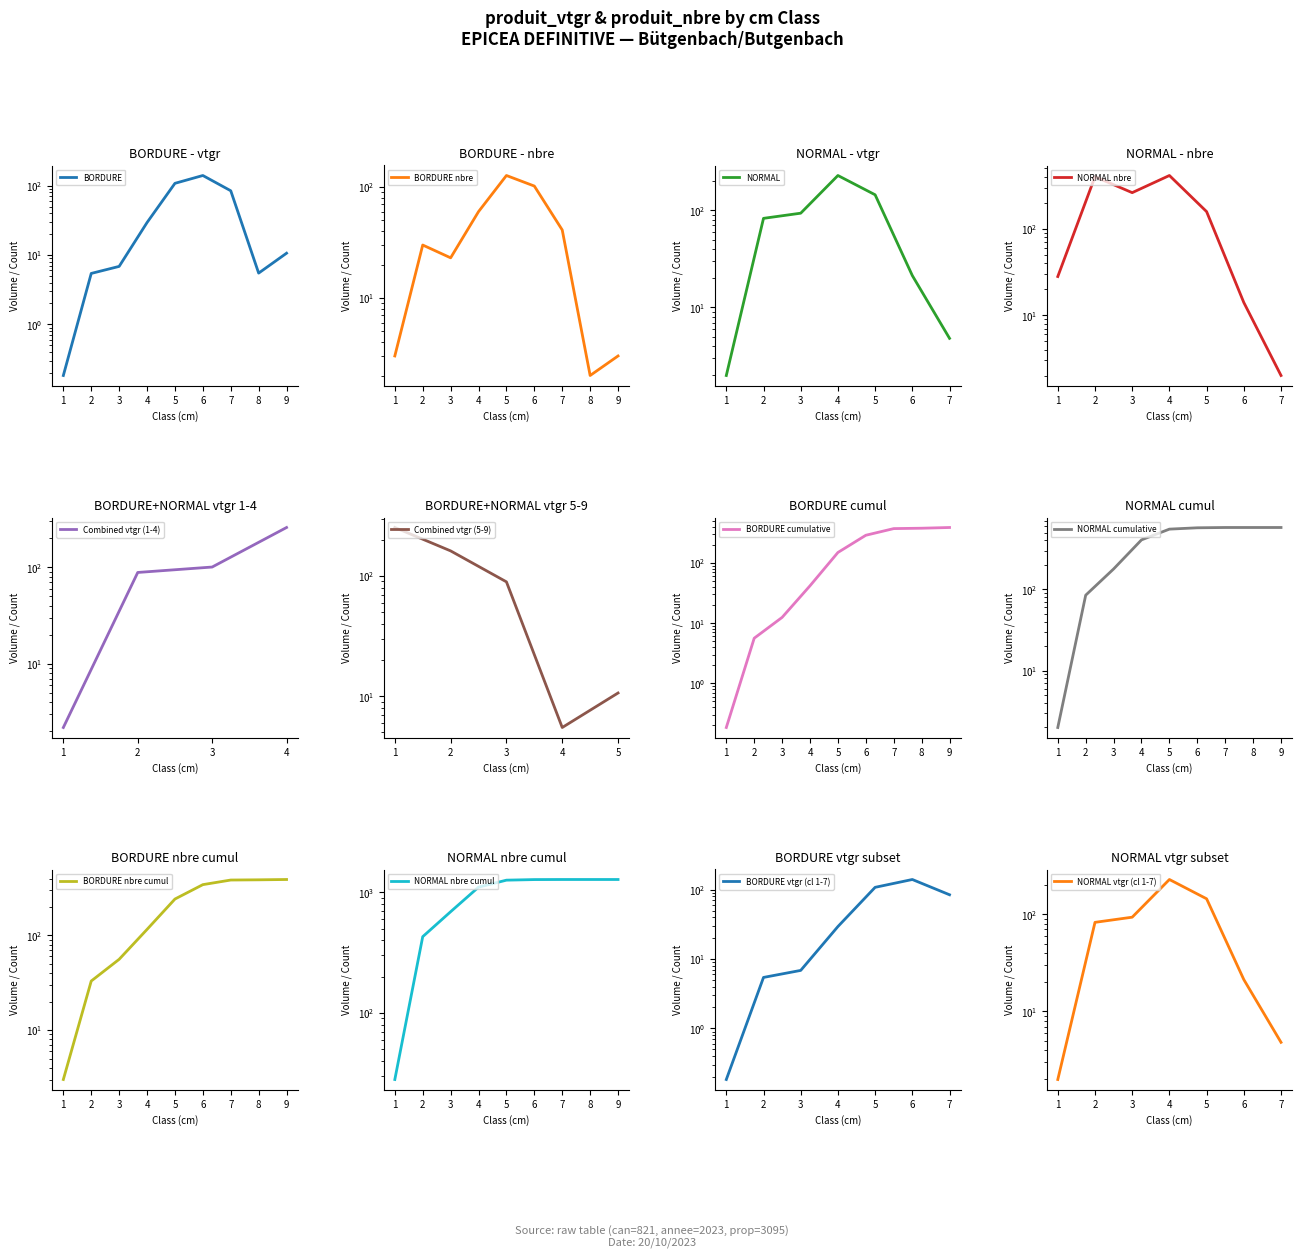

List the labels in order of value, smallest first.

1, 2, 8, 3, 9, 4, 7, 5, 6